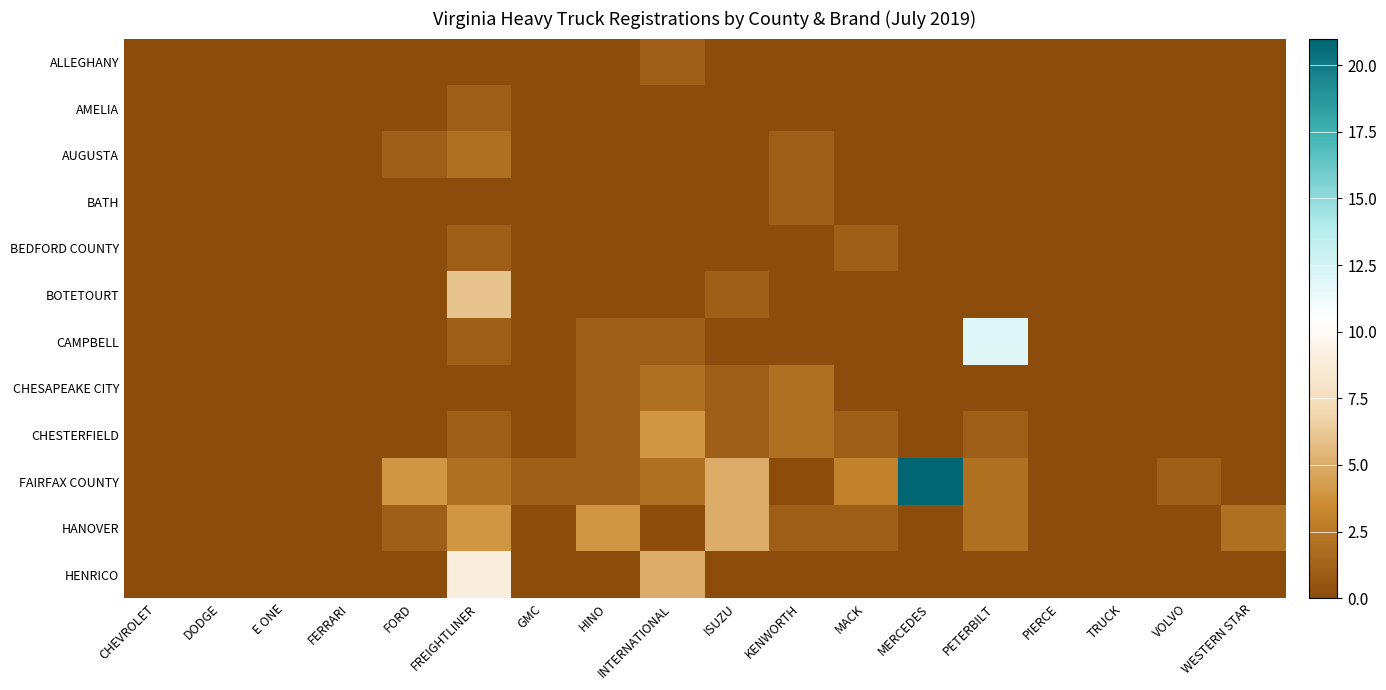

Which series has the largest total across all categories?

FAIRFAX COUNTY